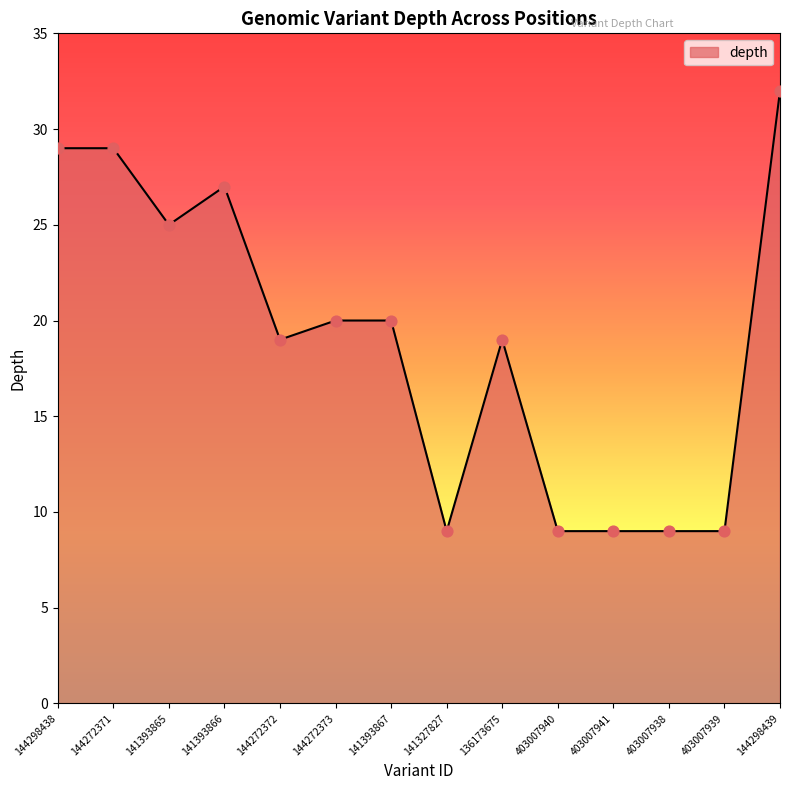

What is the change in value from 141393865 to 403007939?

-16